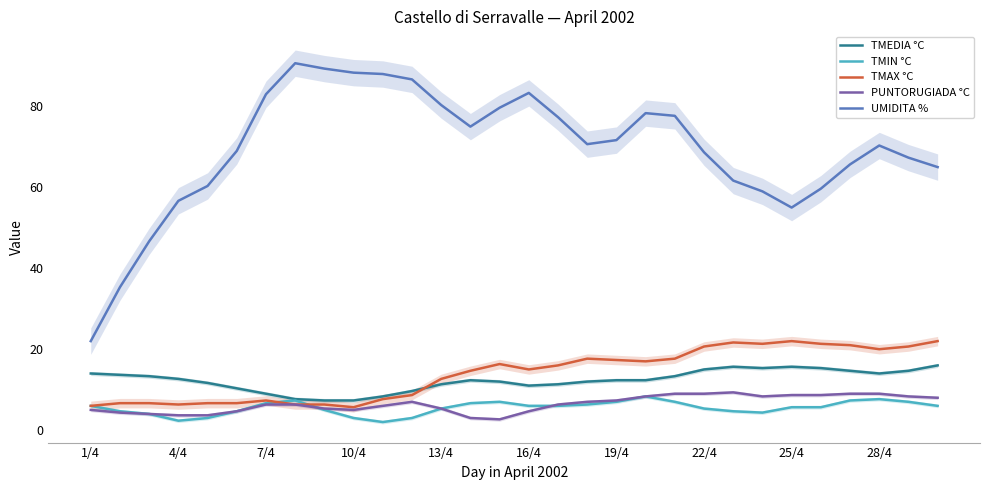

Does the chart display data point markers on the line(s)?

No